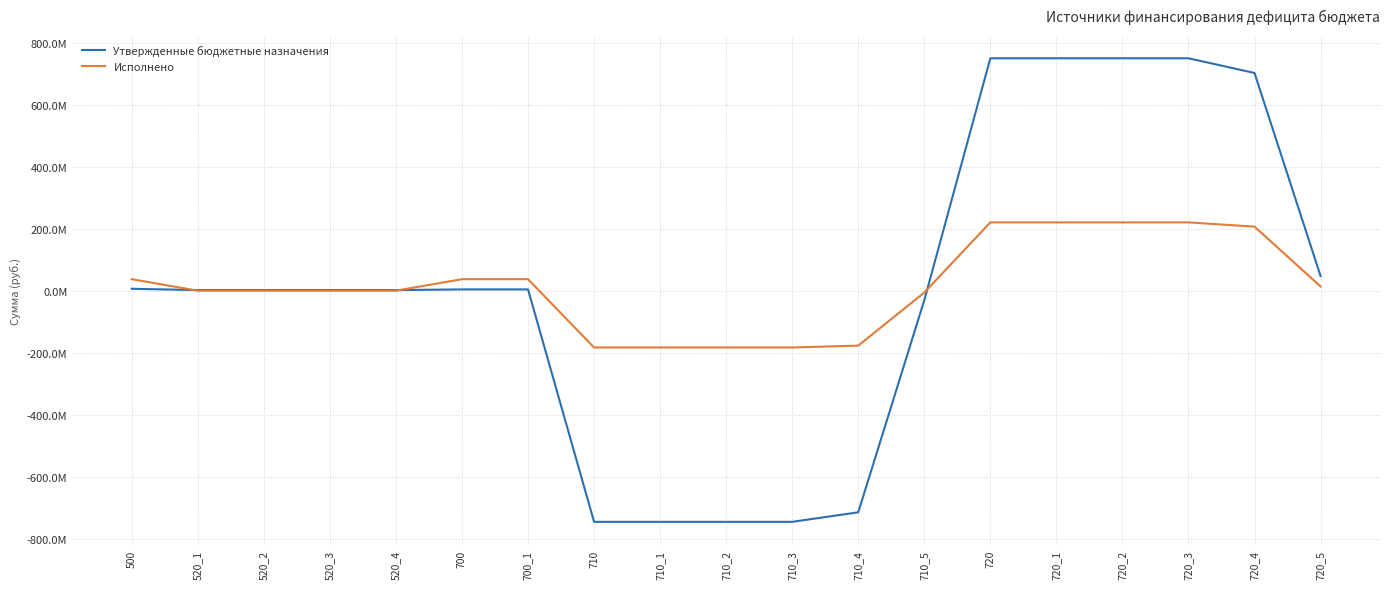

What is the total value across all series at 710_2?

-929277900.6